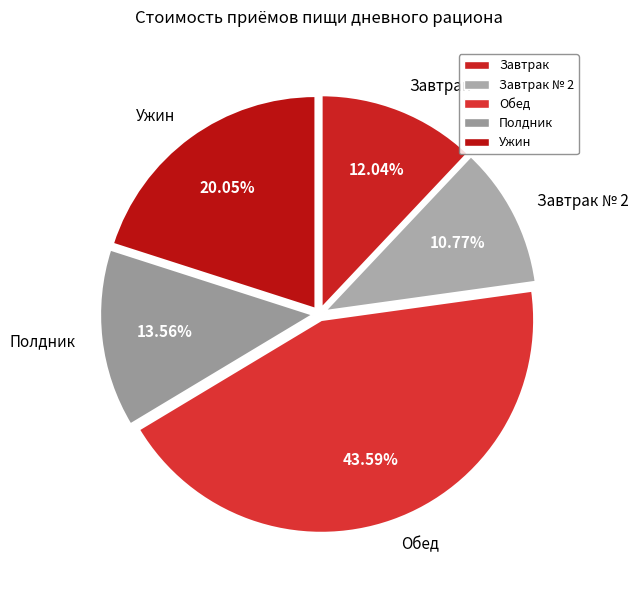

Rank the categories by value from lowest to highest.

Завтрак № 2, Завтрак, Полдник, Ужин, Обед